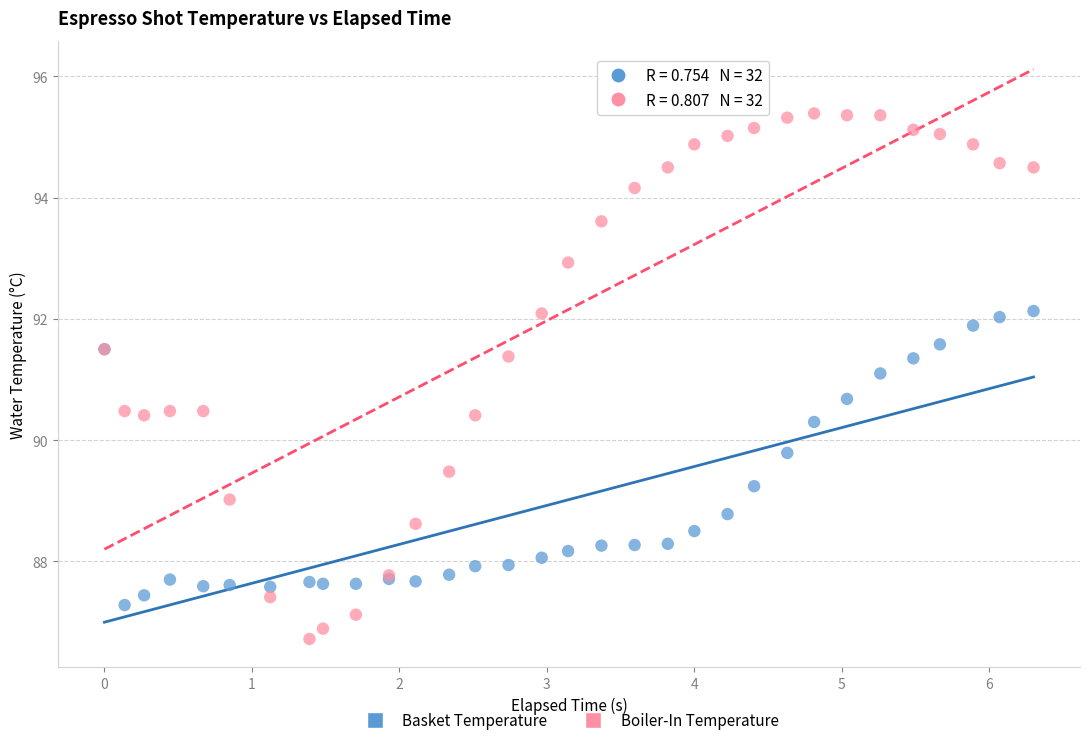

What are all the series names shown in the legend?

Basket Temperature, Boiler-In Temperature